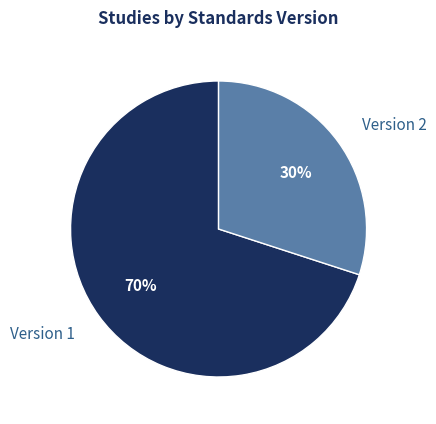

Count the number of slices in the pie.

2